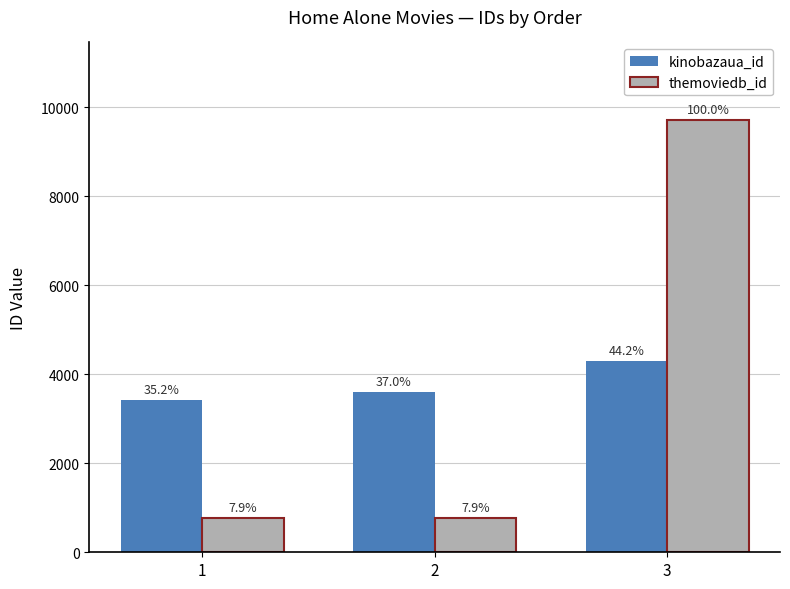

Reading right to left, transcribe all the data shown in this chart.

kinobazaua_id: 3=4296	2=3598	1=3420
themoviedb_id: 3=9714	2=772	1=771